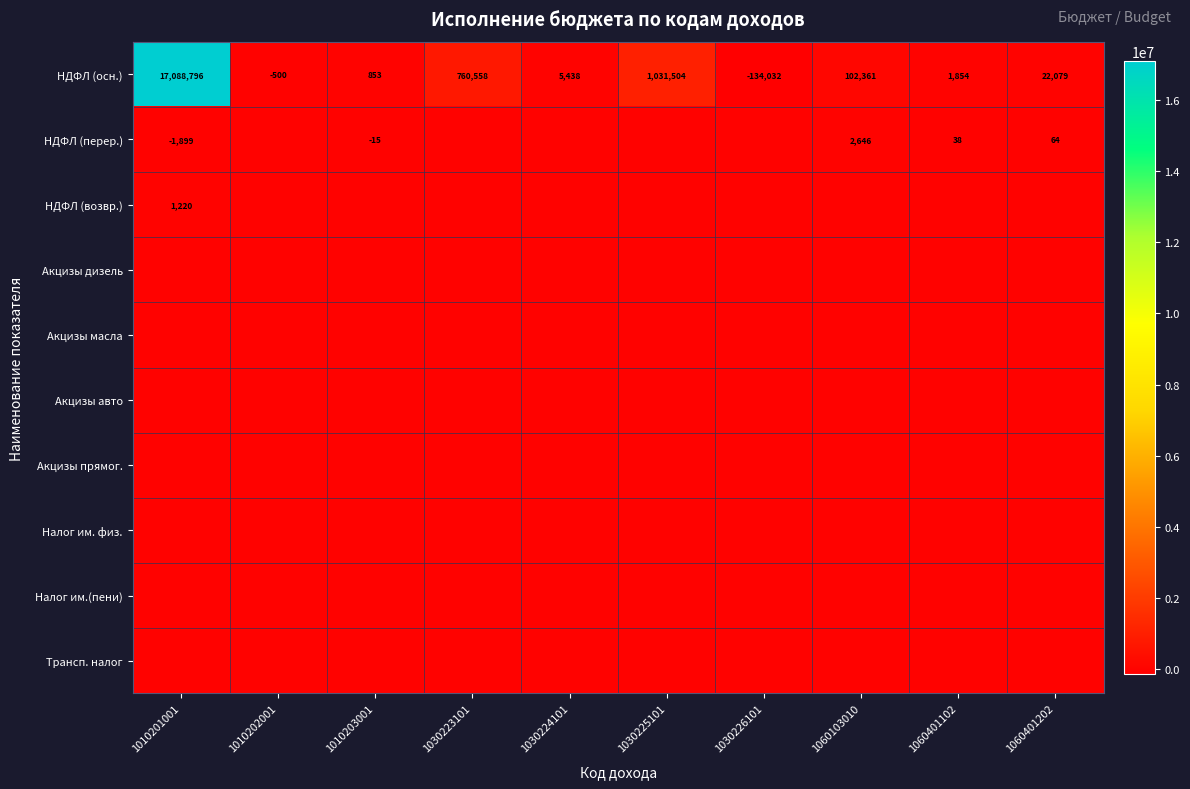

The value of НДФЛ (осн.) at 1010203001 is 853. True or false?

True